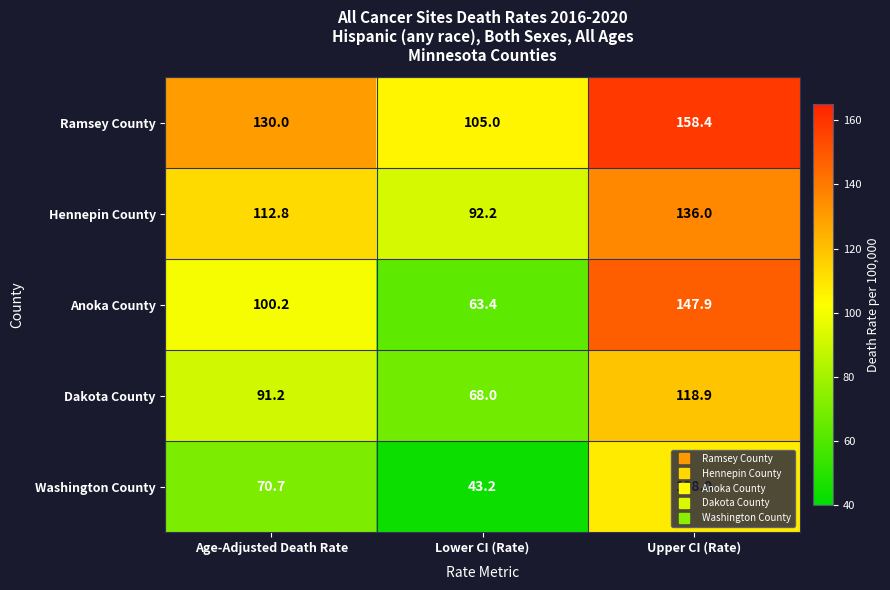

What is the difference between the highest and lowest values at Age-Adjusted Death Rate?

59.3